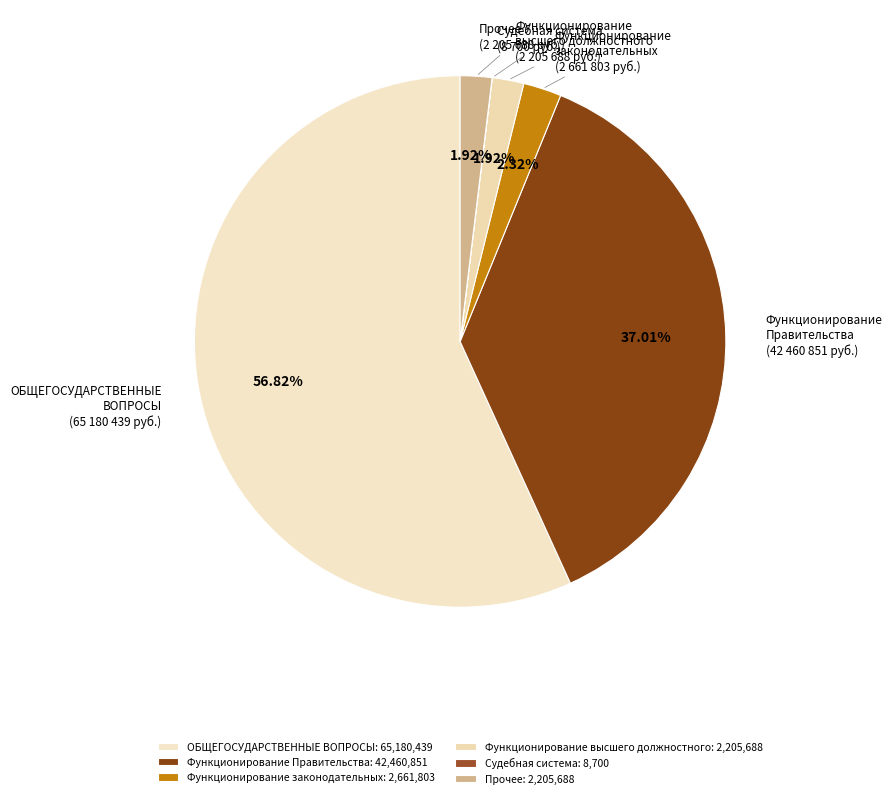

Between Функционирование законодательных and ОБЩЕГОСУДАРСТВЕННЫЕ ВОПРОСЫ, which is larger?

ОБЩЕГОСУДАРСТВЕННЫЕ ВОПРОСЫ